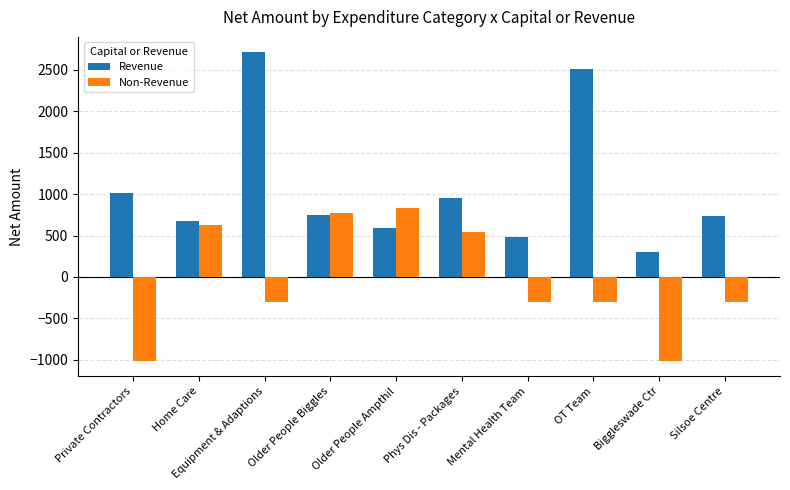

Which series has the largest range (max minus min)?

Revenue